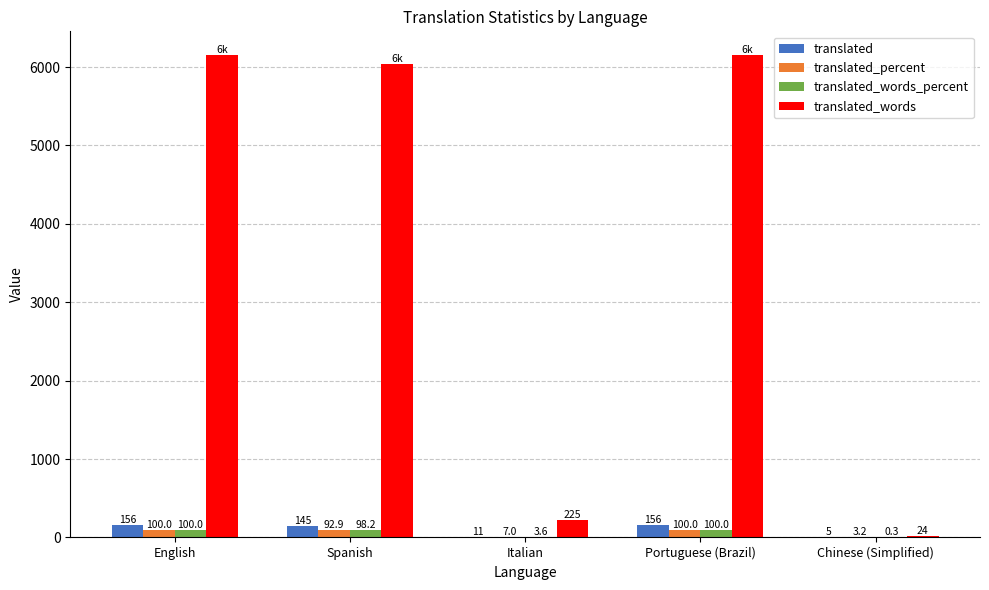

Which series has the largest total across all categories?

translated_words